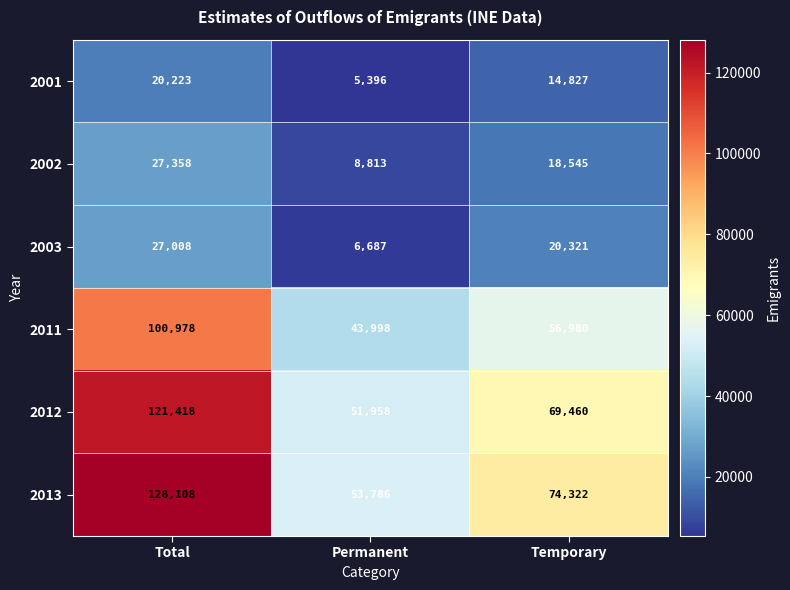

Reading left to right, extract all data points from this chart.

2001: 20223	5396	14827
2002: 27358	8813	18545
2003: 27008	6687	20321
2011: 100978	43998	56980
2012: 121418	51958	69460
2013: 128108	53786	74322